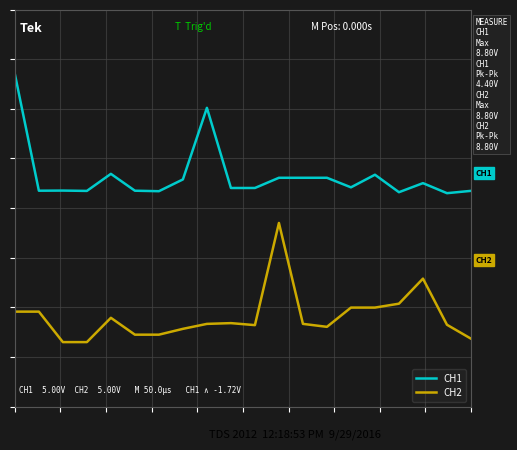

What is the maximum value shown in the chart?

2.7